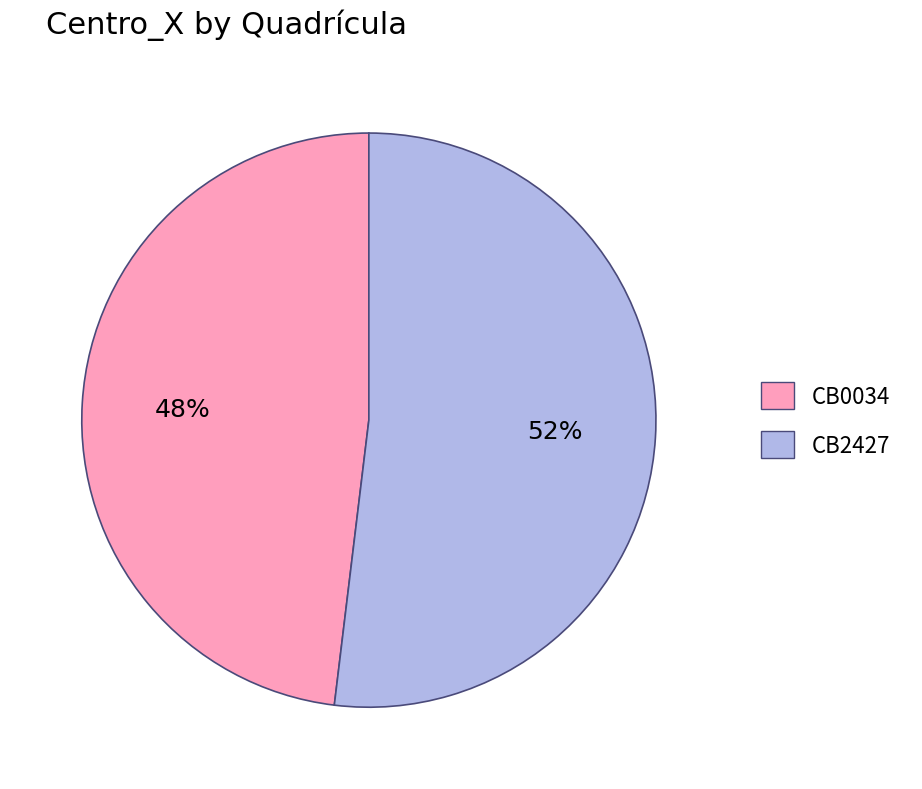

Is the sum of CB0034 and CB2427 greater than half?

Yes